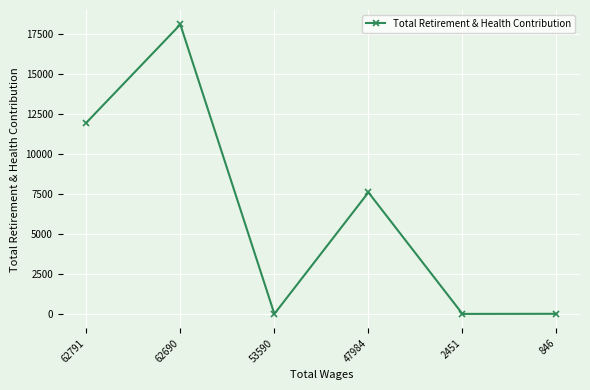

True or false: the data has more than 1 interior local peaks.

True